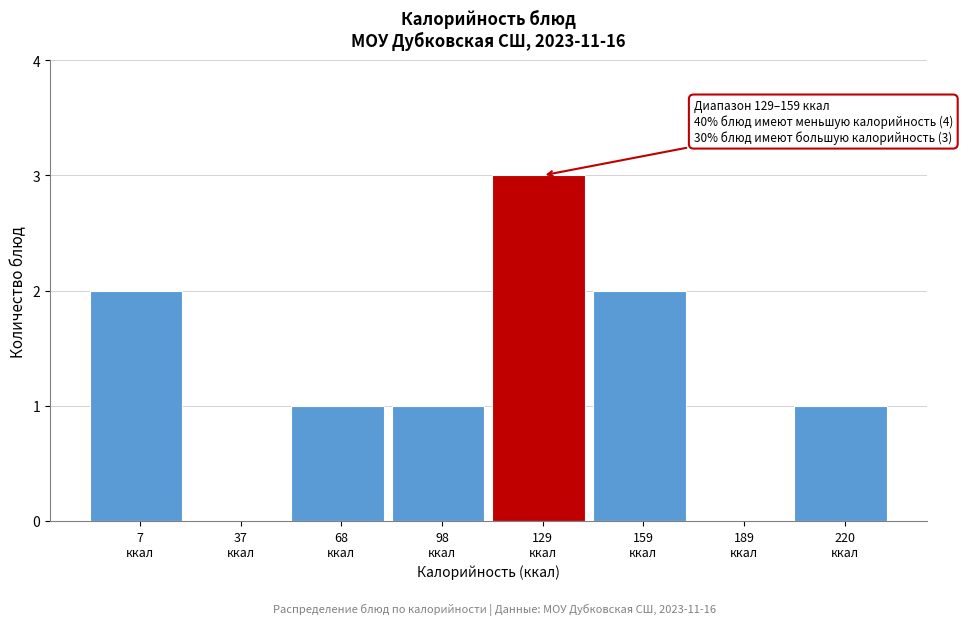

What is the sum of all values?

10